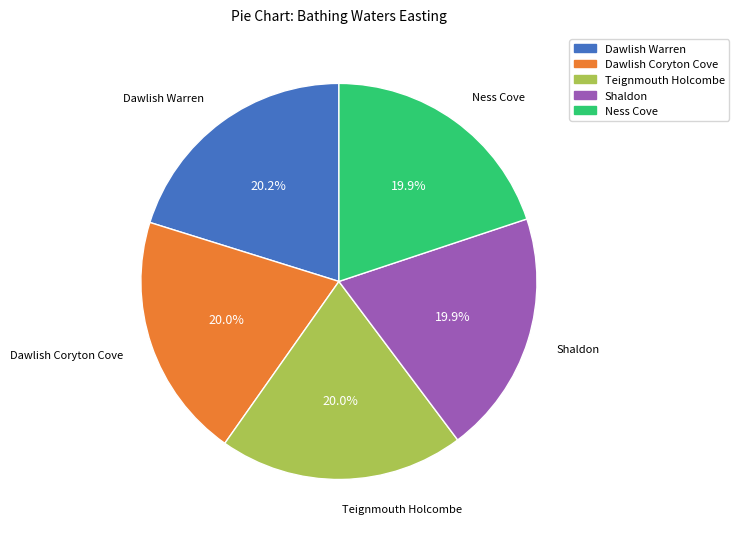

How many slices are in this pie chart?

5